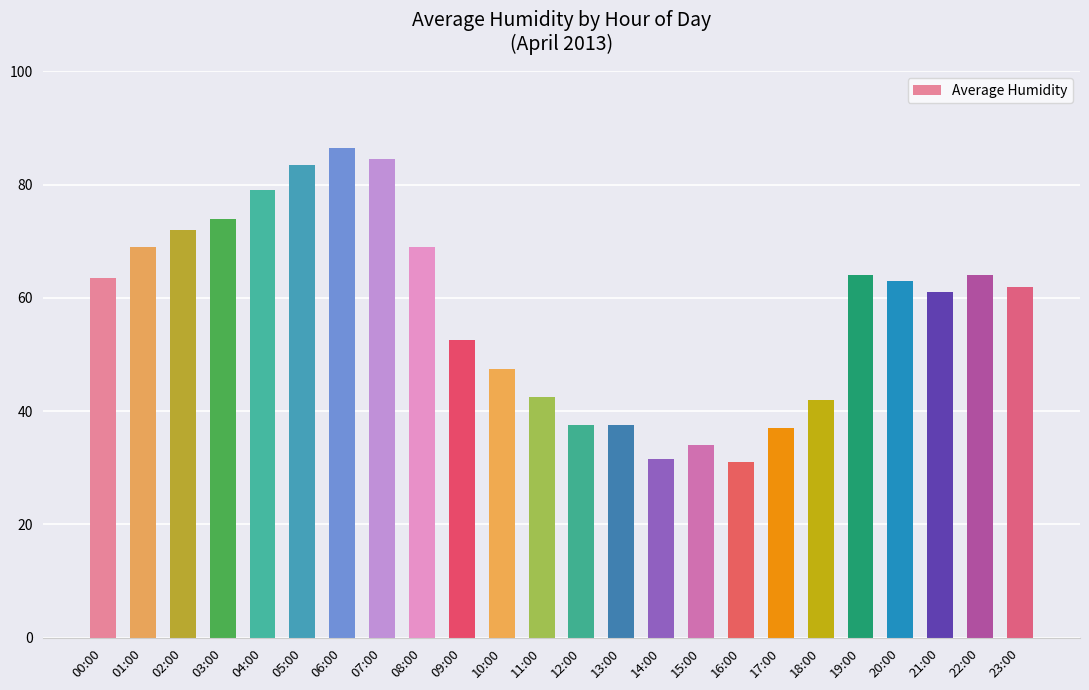

What is the smallest value displayed?

31.0